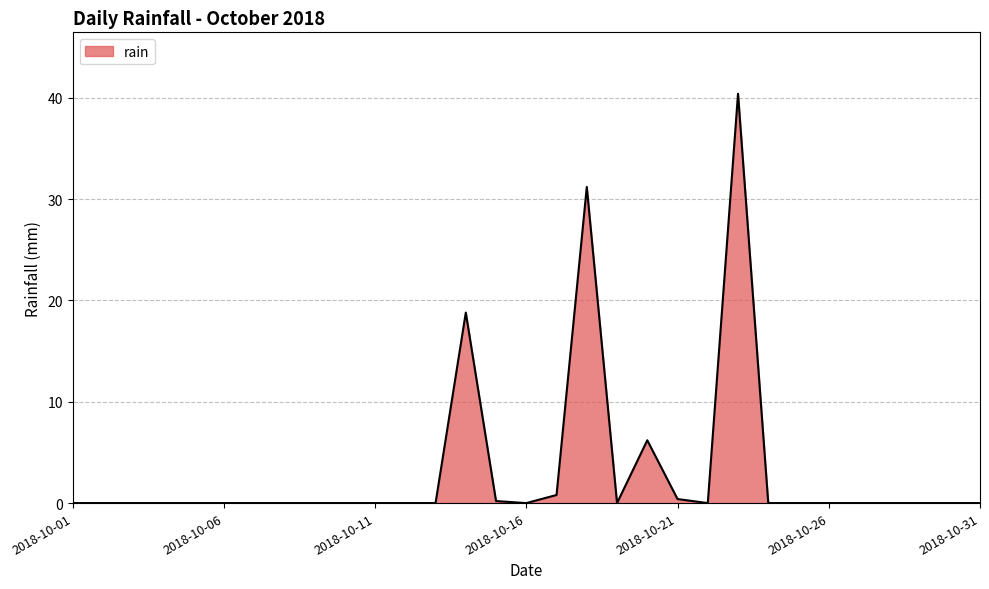

What is the difference between the maximum and minimum values?

40.4